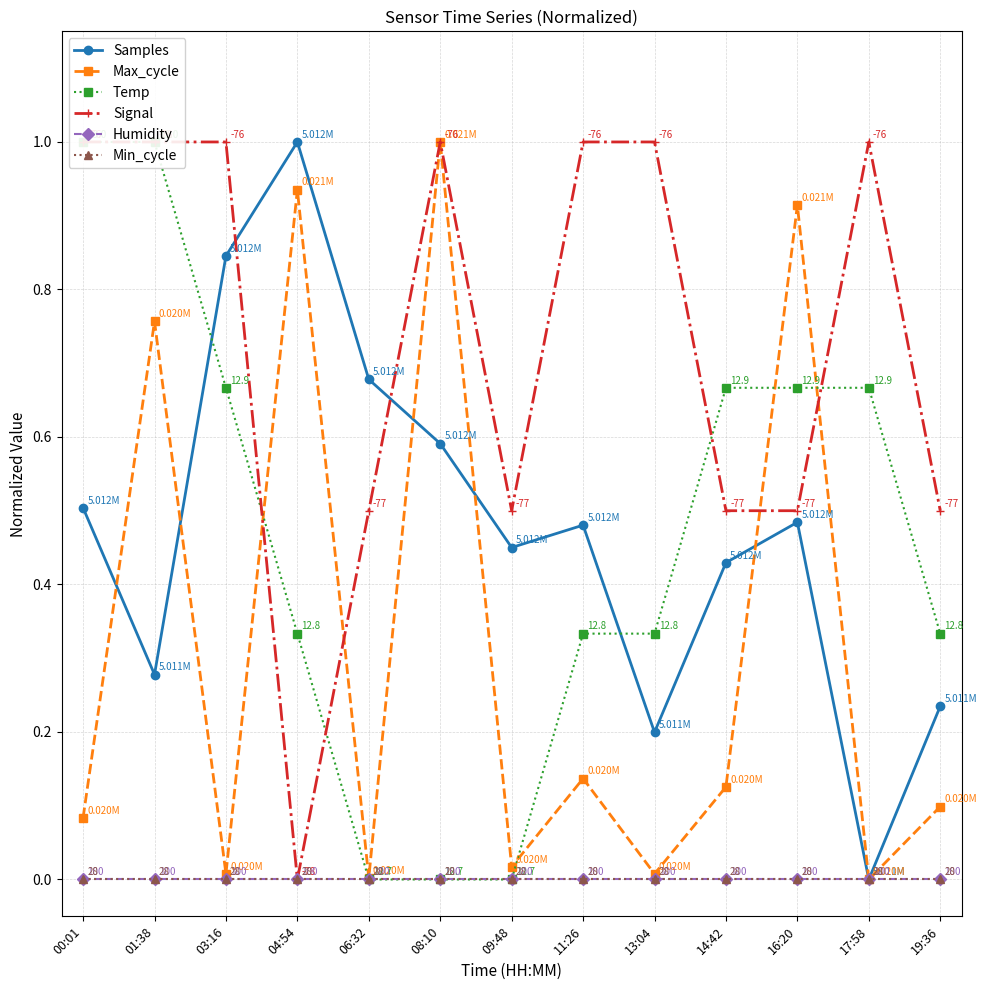

The value of Temp at 11:26 is 0.1. True or false?

False